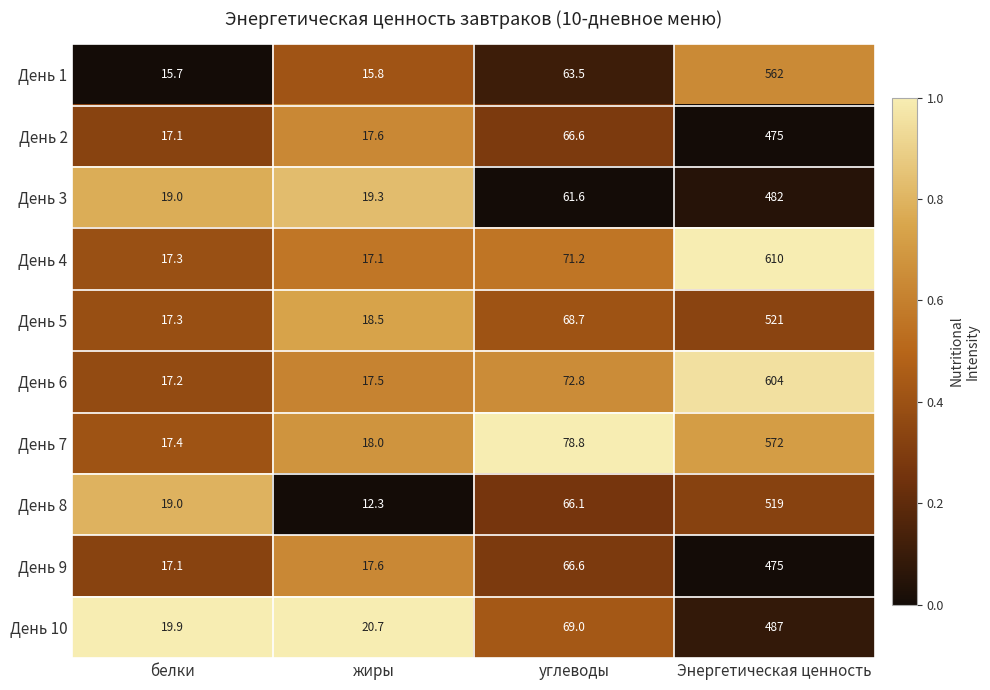

What is the total value across all series at углеводы?

684.9